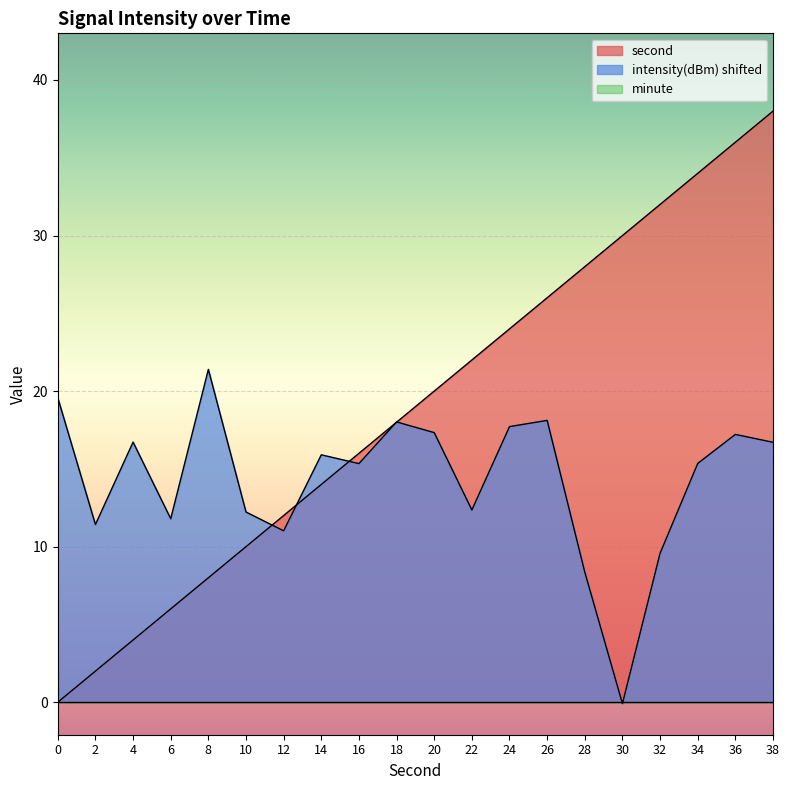

How many intersections are there between intensity and second?

5